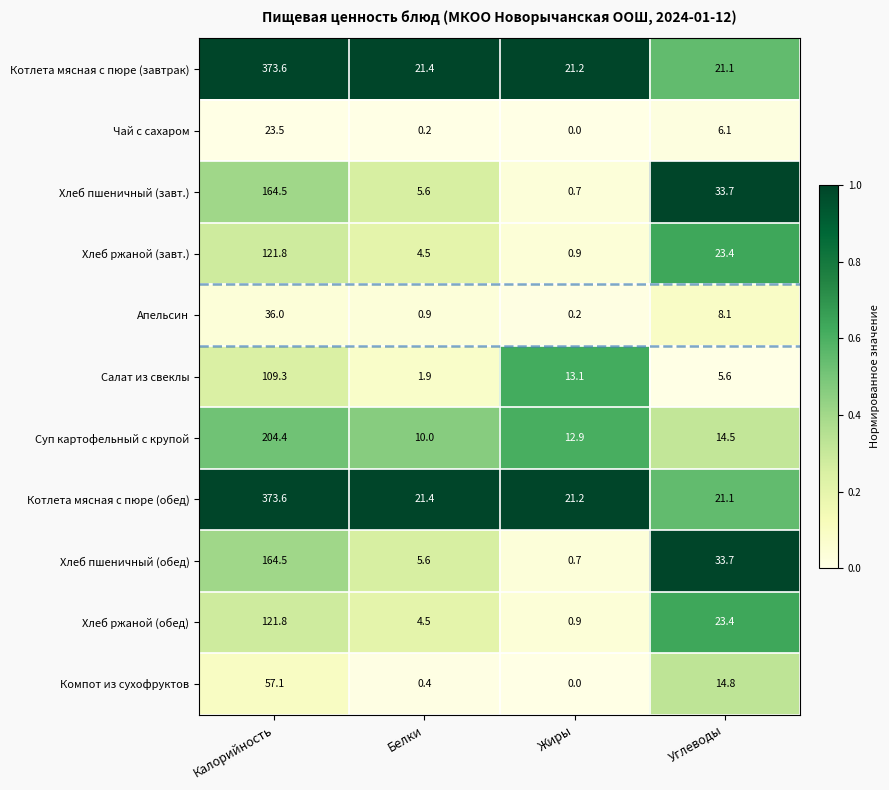

What is the sum of all Хлеб пшеничный (обед) values?

204.5